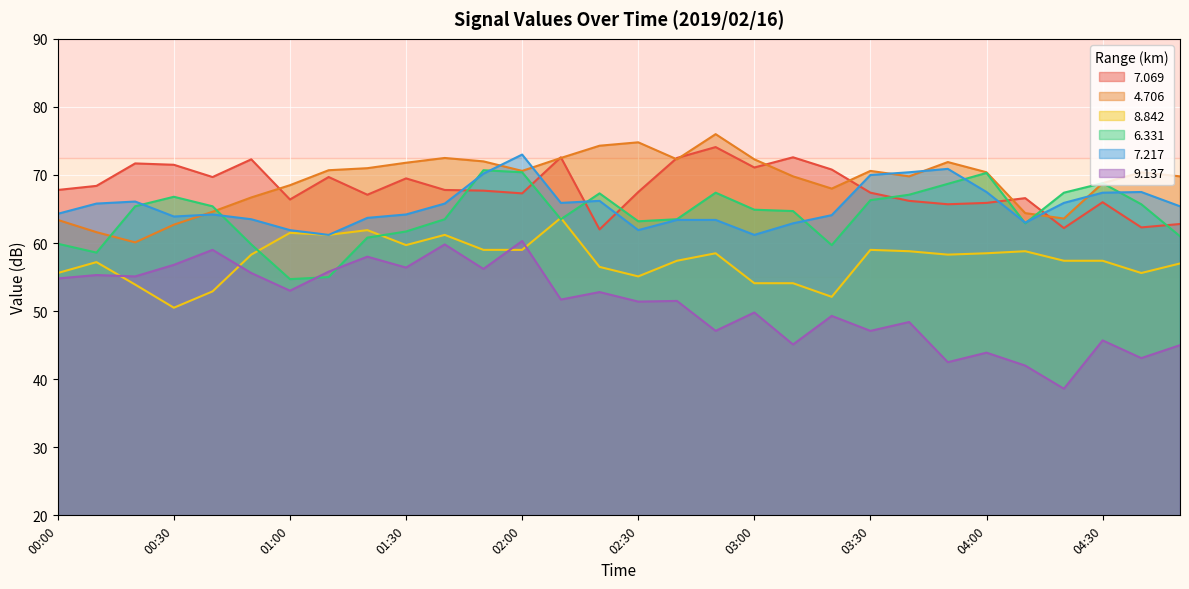

Rank the categories by 6.331 value from highest to lowest.

01:50, 02:00, 04:00, 04:30, 03:50, 02:50, 04:20, 02:20, 03:40, 00:30, 03:30, 04:40, 00:20, 00:40, 03:00, 03:10, 01:40, 02:10, 02:40, 02:30, 04:10, 01:30, 04:50, 01:20, 00:00, 00:50, 03:20, 00:10, 01:10, 01:00